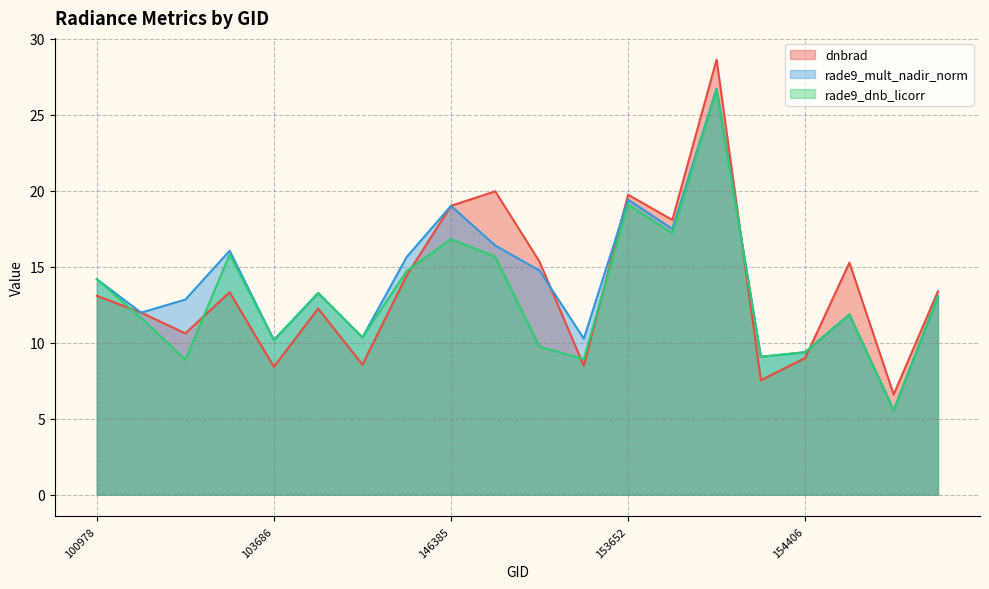

At which label is rade9_mult_nadir_norm closest to 16?

102352